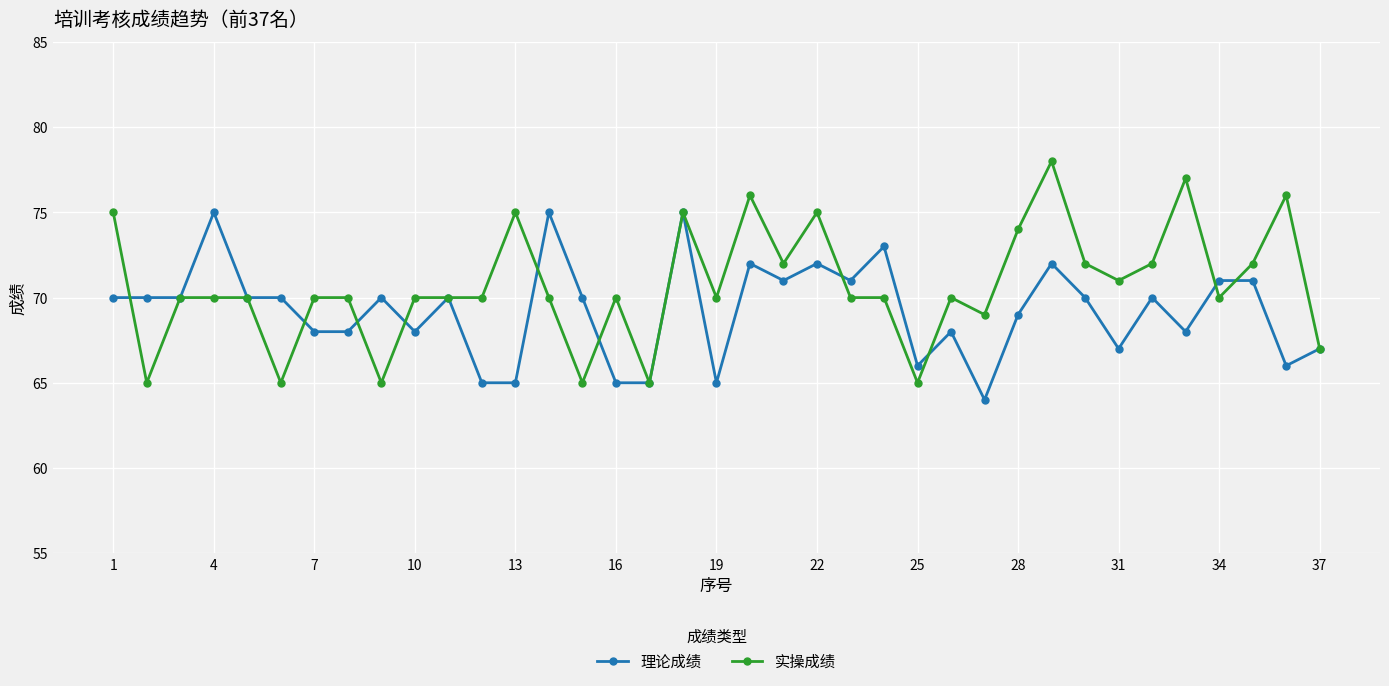

What is the greatest value displayed?

78